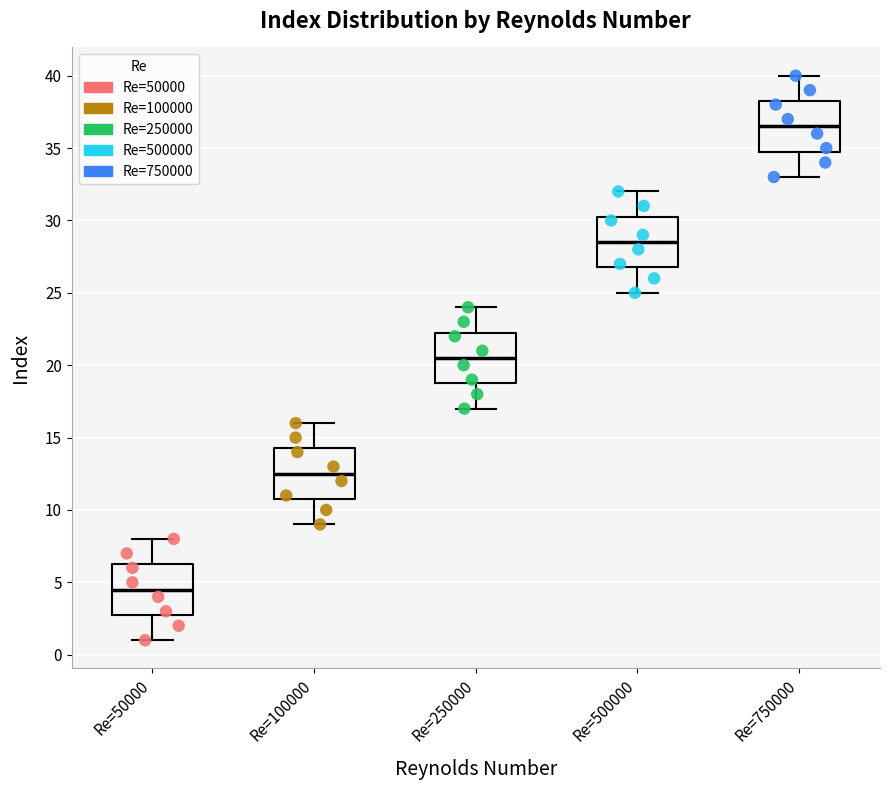

Which box's median line is the lowest?

Re=50000